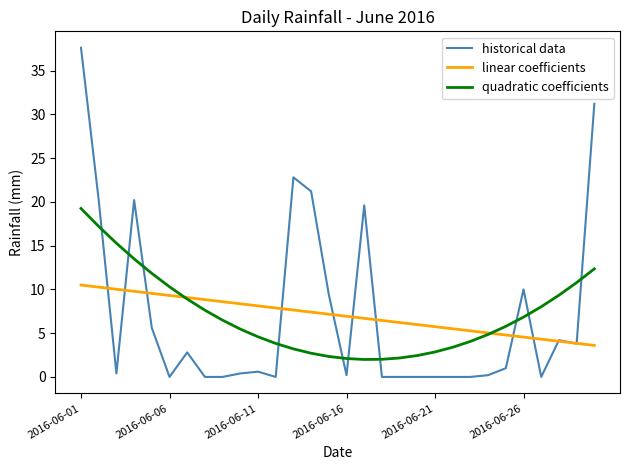

Rank the series by their maximum value, from highest to lowest.

historical data, quadratic coefficients, linear coefficients